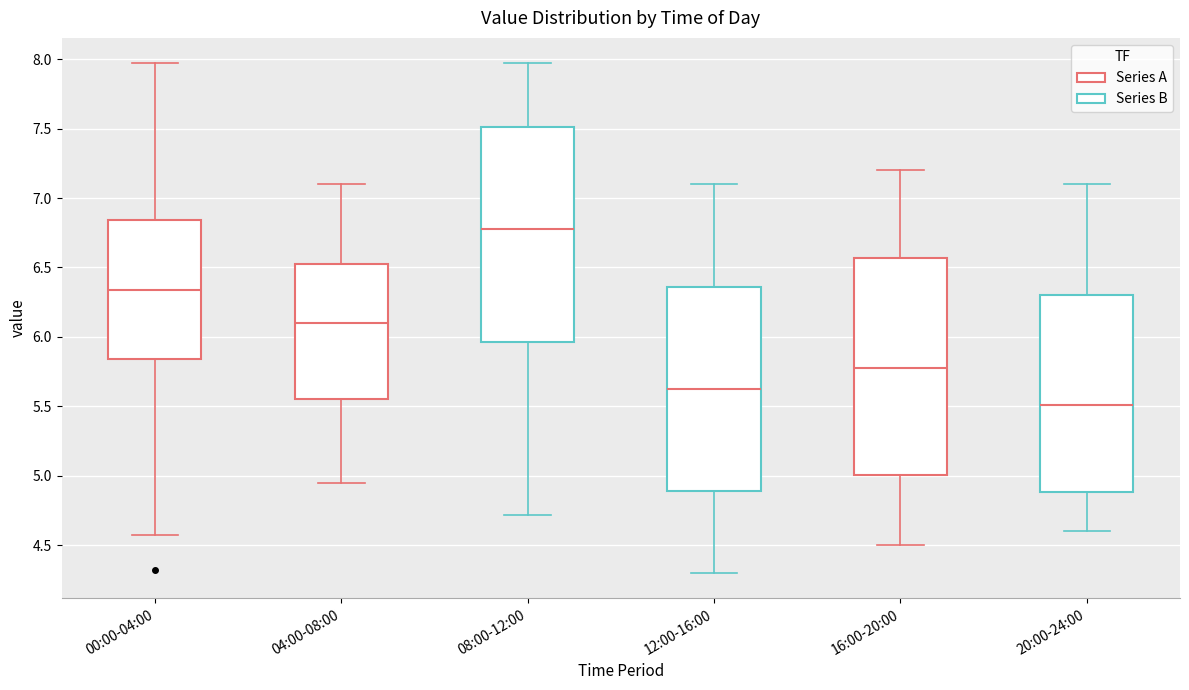

Reading left to right, transcribe this box plot: for each box, give where its median line is, the range the box spans, and where its two whiskers end, as read against the y-axis. The values are not printed on the chart, so give them approximately, as read against the axis.

00:00-04:00: median 6.35, box 5.85 to 6.85, whiskers 4.55 to 7.95
04:00-08:00: median 6.10, box 5.55 to 6.55, whiskers 4.95 to 7.10
08:00-12:00: median 6.80, box 5.95 to 7.50, whiskers 4.70 to 7.95
12:00-16:00: median 5.65, box 4.90 to 6.35, whiskers 4.30 to 7.10
16:00-20:00: median 5.80, box 5.00 to 6.55, whiskers 4.50 to 7.20
20:00-24:00: median 5.50, box 4.90 to 6.30, whiskers 4.60 to 7.10